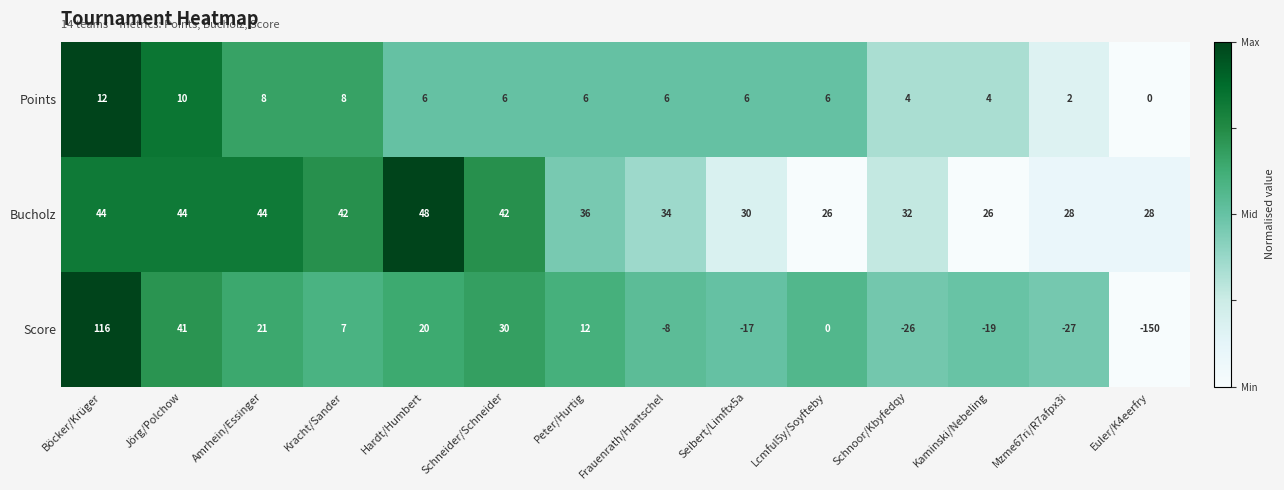

What value does the Bucholz series have at Böcker/Krüger?

44